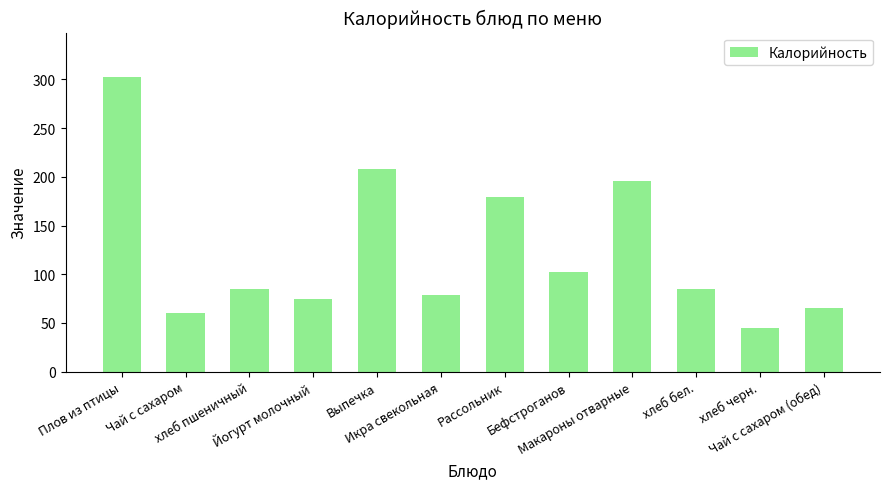

The chart shows a value of 97.2 at Чай с сахаром. True or false?

False